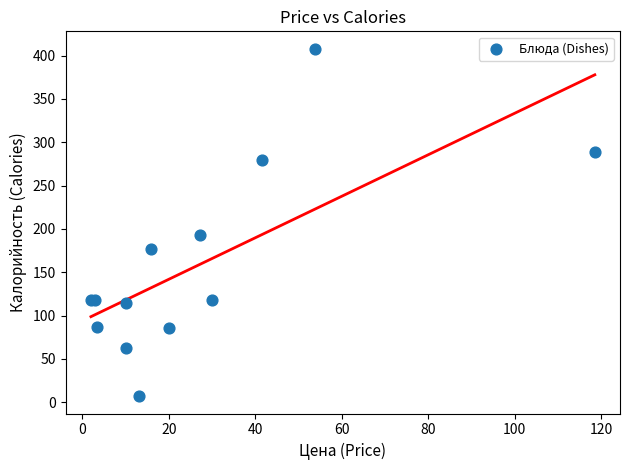

What Y value in the scatter plot is closest to 207?

193.0